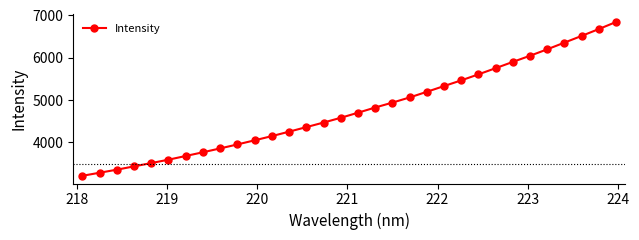

What is the greatest value displayed?

6843.1